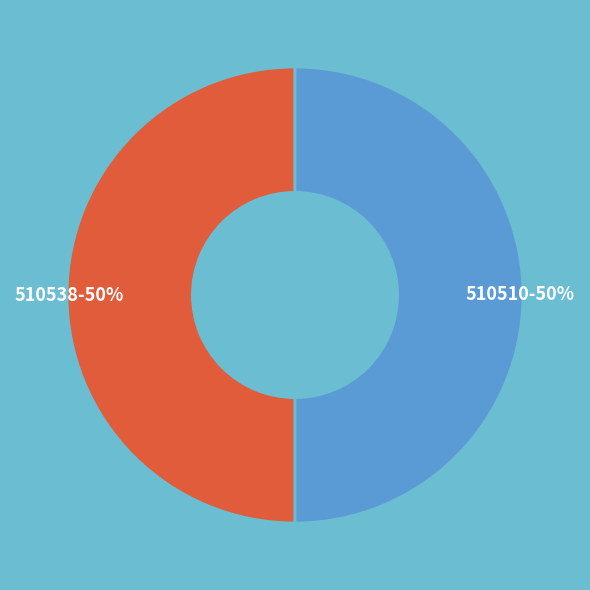

How many segments does this pie chart have?

2